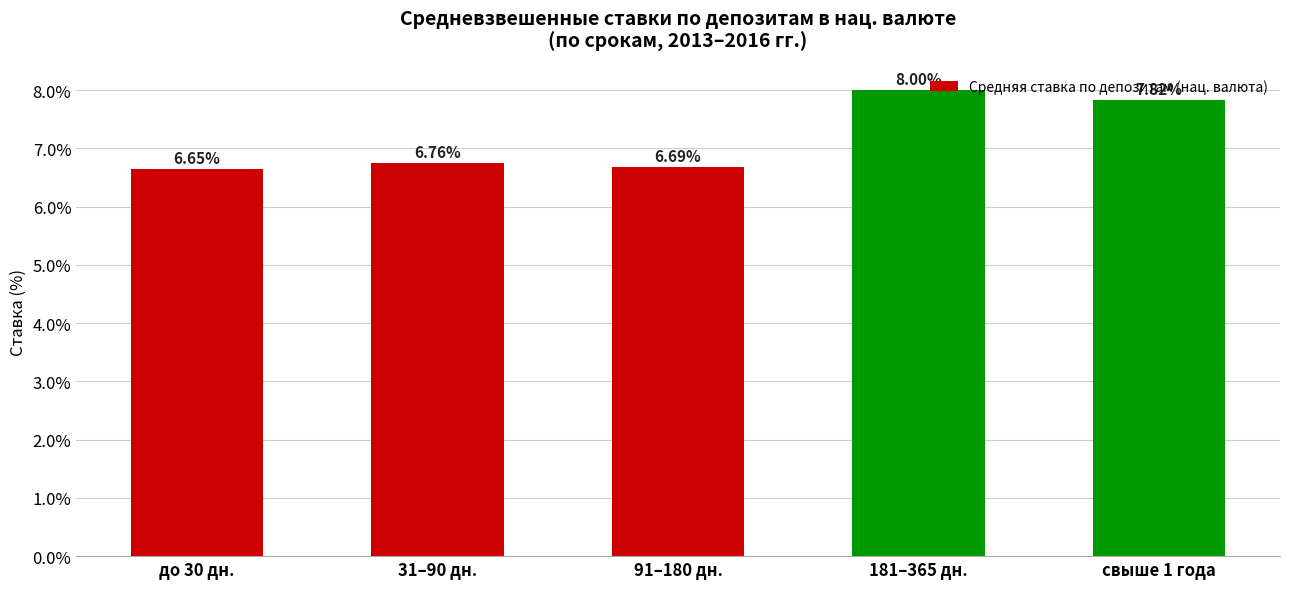

Rank the categories by value from lowest to highest.

до 30 дн., 91–180 дн., 31–90 дн., свыше 1 года, 181–365 дн.